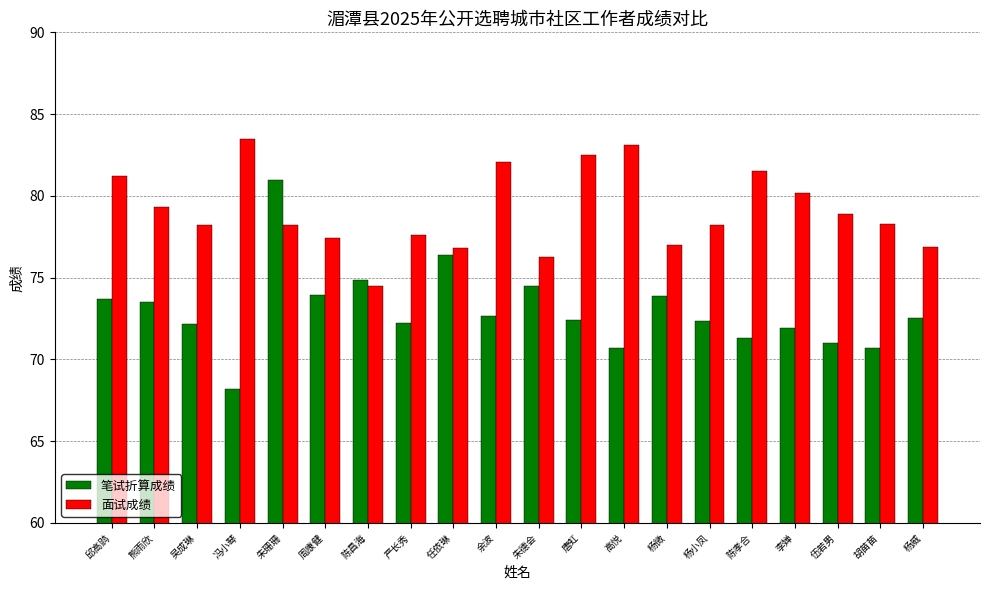

Count the number of categories in the chart.

20